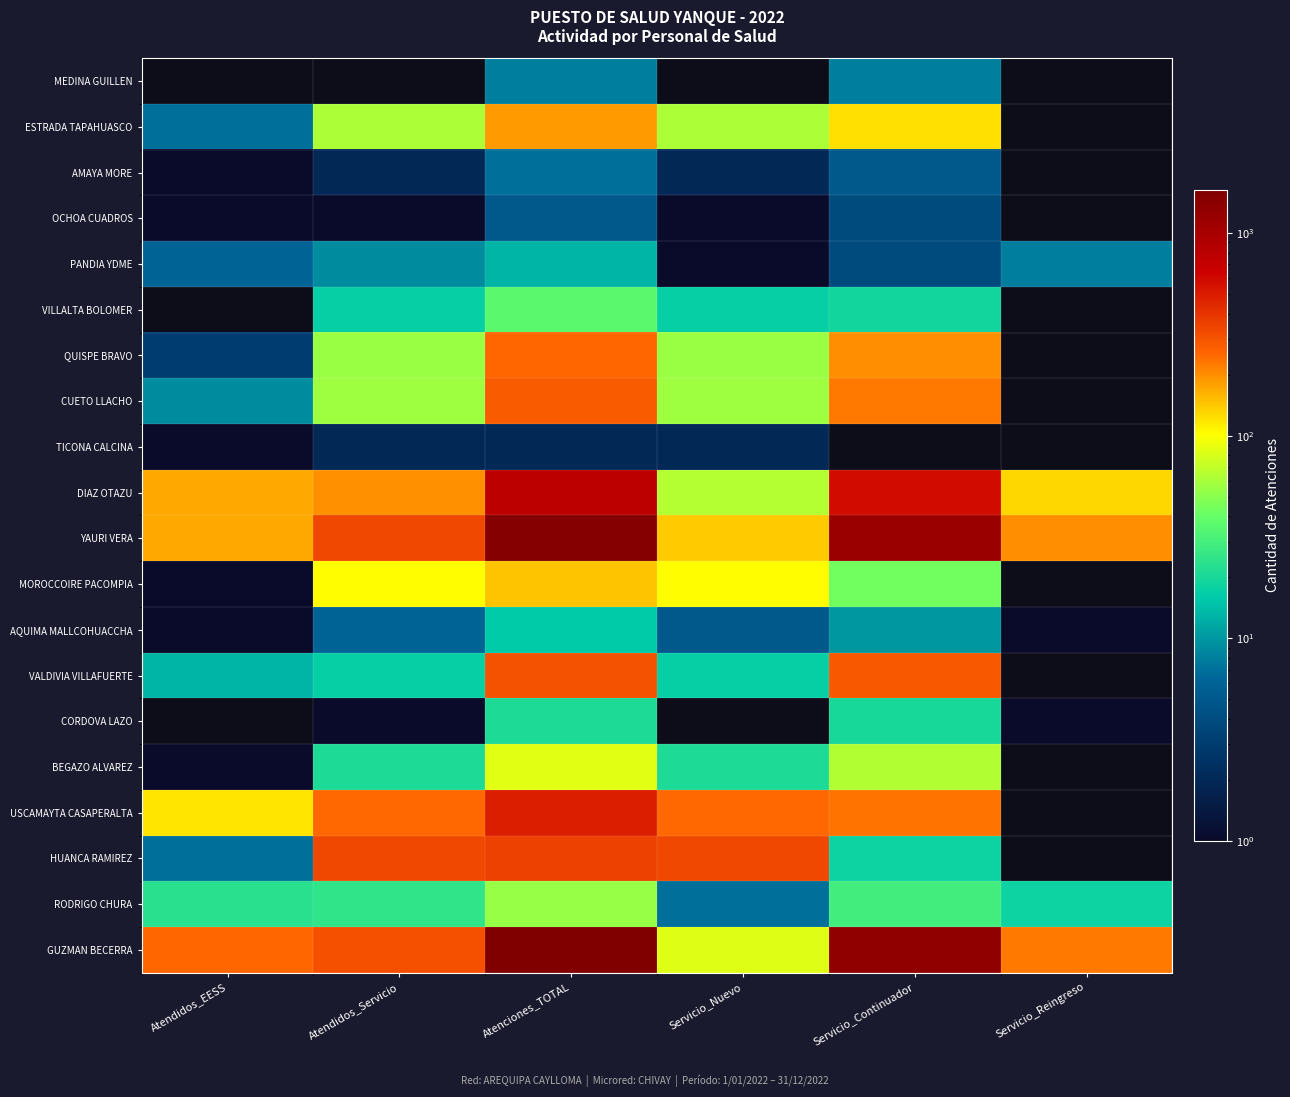

Reading right to left, transcribe all the data shown in this chart.

MEDINA GUILLEN: Servicio_Reingreso=0	Servicio_Continuador=8	Servicio_Nuevo=0	Atenciones_TOTAL=8	Atendidos_Servicio=0	Atendidos_EESS=0
ESTRADA TAPAHUASCO: Servicio_Reingreso=0	Servicio_Continuador=122	Servicio_Nuevo=62	Atenciones_TOTAL=184	Atendidos_Servicio=62	Atendidos_EESS=7
AMAYA MORE: Servicio_Reingreso=0	Servicio_Continuador=5	Servicio_Nuevo=2	Atenciones_TOTAL=7	Atendidos_Servicio=2	Atendidos_EESS=1
OCHOA CUADROS: Servicio_Reingreso=0	Servicio_Continuador=4	Servicio_Nuevo=1	Atenciones_TOTAL=5	Atendidos_Servicio=1	Atendidos_EESS=1
PANDIA YDME: Servicio_Reingreso=8	Servicio_Continuador=4	Servicio_Nuevo=1	Atenciones_TOTAL=13	Atendidos_Servicio=9	Atendidos_EESS=6
VILLALTA BOLOMER: Servicio_Reingreso=0	Servicio_Continuador=19	Servicio_Nuevo=17	Atenciones_TOTAL=36	Atendidos_Servicio=17	Atendidos_EESS=0
QUISPE BRAVO: Servicio_Reingreso=0	Servicio_Continuador=199	Servicio_Nuevo=55	Atenciones_TOTAL=254	Atendidos_Servicio=55	Atendidos_EESS=3
CUETO LLACHO: Servicio_Reingreso=0	Servicio_Continuador=226	Servicio_Nuevo=57	Atenciones_TOTAL=283	Atendidos_Servicio=57	Atendidos_EESS=9
TICONA CALCINA: Servicio_Reingreso=0	Servicio_Continuador=0	Servicio_Nuevo=2	Atenciones_TOTAL=2	Atendidos_Servicio=2	Atendidos_EESS=1
DIAZ OTAZU: Servicio_Reingreso=130	Servicio_Continuador=580	Servicio_Nuevo=65	Atenciones_TOTAL=775	Atendidos_Servicio=195	Atendidos_EESS=170
YAURI VERA: Servicio_Reingreso=198	Servicio_Continuador=1164	Servicio_Nuevo=139	Atenciones_TOTAL=1501	Atendidos_Servicio=337	Atendidos_EESS=171
MOROCCOIRE PACOMPIA: Servicio_Reingreso=0	Servicio_Continuador=43	Servicio_Nuevo=102	Atenciones_TOTAL=145	Atendidos_Servicio=102	Atendidos_EESS=1
AQUIMA MALLCOHUACCHA: Servicio_Reingreso=1	Servicio_Continuador=10	Servicio_Nuevo=5	Atenciones_TOTAL=16	Atendidos_Servicio=6	Atendidos_EESS=1
VALDIVIA VILLAFUERTE: Servicio_Reingreso=0	Servicio_Continuador=290	Servicio_Nuevo=17	Atenciones_TOTAL=307	Atendidos_Servicio=17	Atendidos_EESS=13
CORDOVA LAZO: Servicio_Reingreso=1	Servicio_Continuador=20	Servicio_Nuevo=0	Atenciones_TOTAL=21	Atendidos_Servicio=1	Atendidos_EESS=0
BEGAZO ALVAREZ: Servicio_Reingreso=0	Servicio_Continuador=64	Servicio_Nuevo=21	Atenciones_TOTAL=85	Atendidos_Servicio=21	Atendidos_EESS=1
USCAMAYTA CASAPERALTA: Servicio_Reingreso=0	Servicio_Continuador=235	Servicio_Nuevo=250	Atenciones_TOTAL=485	Atendidos_Servicio=250	Atendidos_EESS=118
HUANCA RAMIREZ: Servicio_Reingreso=0	Servicio_Continuador=18	Servicio_Nuevo=335	Atenciones_TOTAL=353	Atendidos_Servicio=335	Atendidos_EESS=7
RODRIGO CHURA: Servicio_Reingreso=18	Servicio_Continuador=29	Servicio_Nuevo=7	Atenciones_TOTAL=54	Atendidos_Servicio=25	Atendidos_EESS=23
GUZMAN BECERRA: Servicio_Reingreso=228	Servicio_Continuador=1317	Servicio_Nuevo=84	Atenciones_TOTAL=1629	Atendidos_Servicio=312	Atendidos_EESS=256